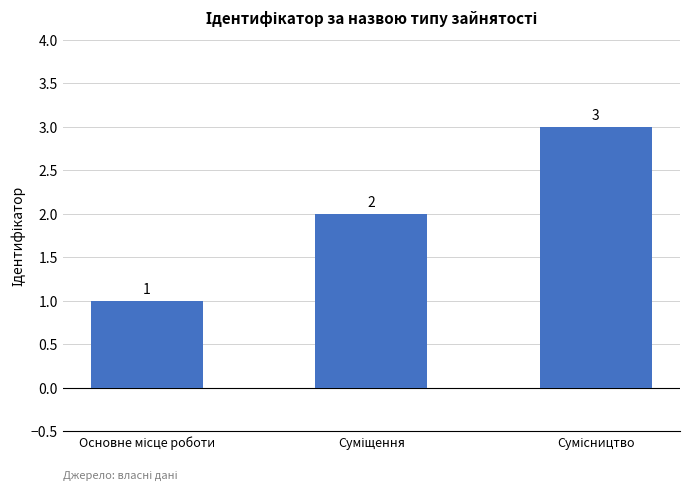

How many bars are there in total?

3